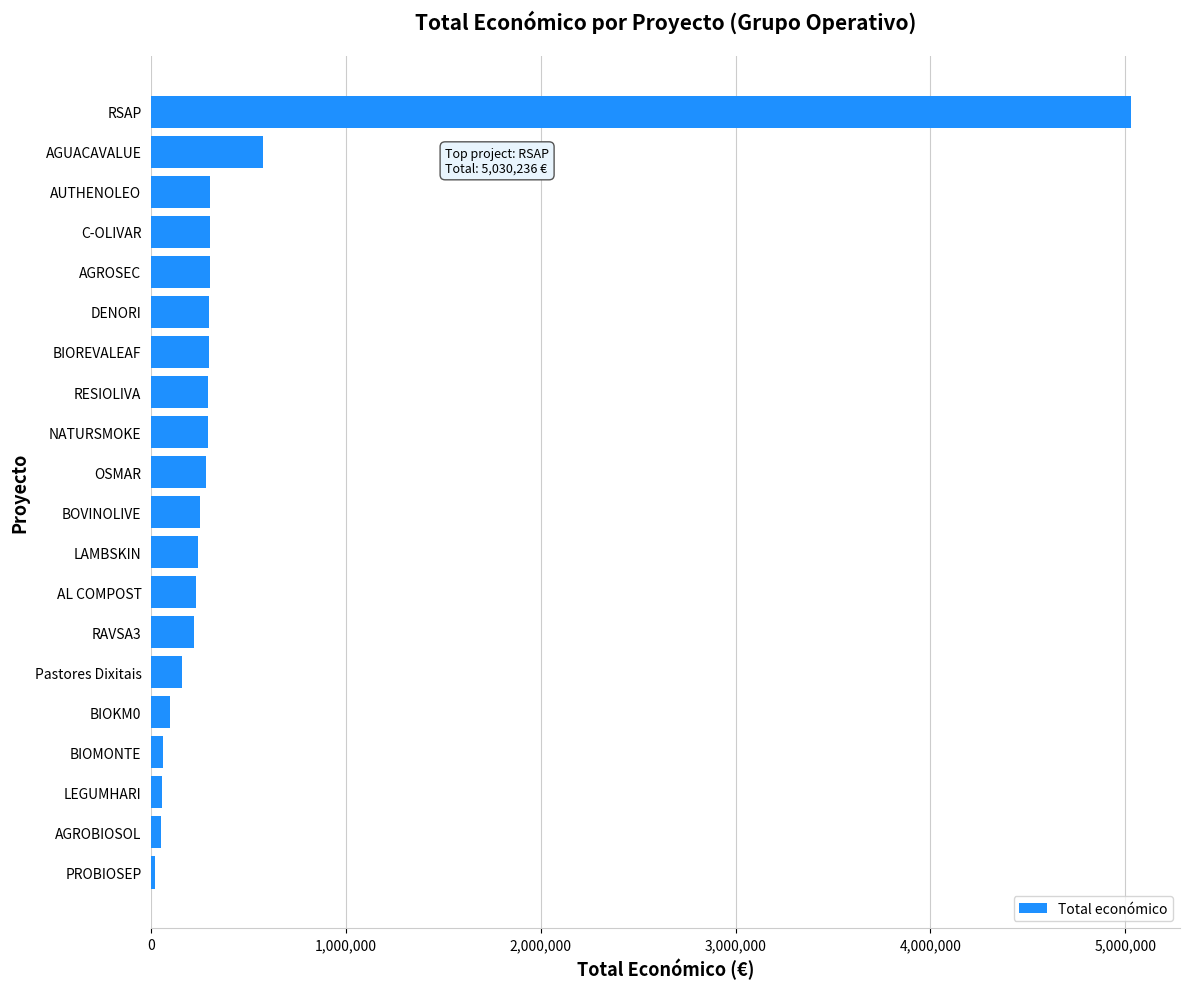

Where is the data nearest to the value 2525117?

AGUACAVALUE